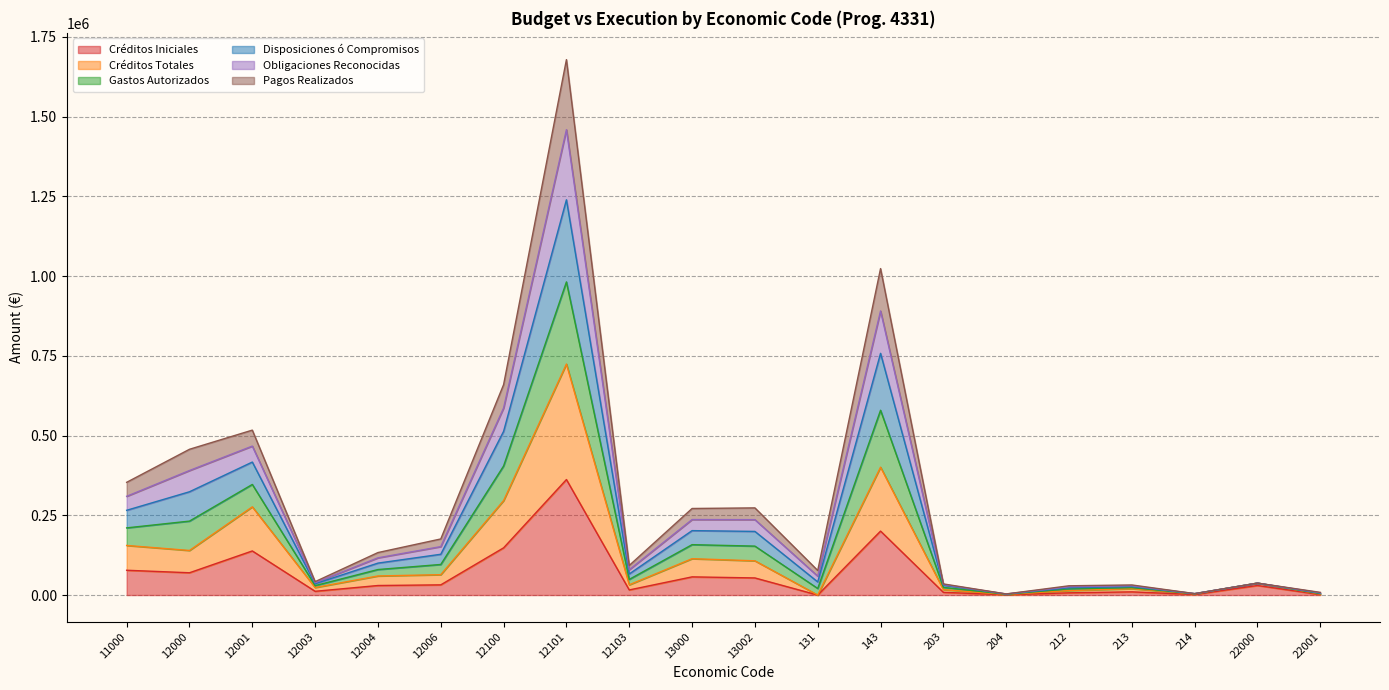

What is the minimum value for Obligaciones Reconocidas?

3152.7